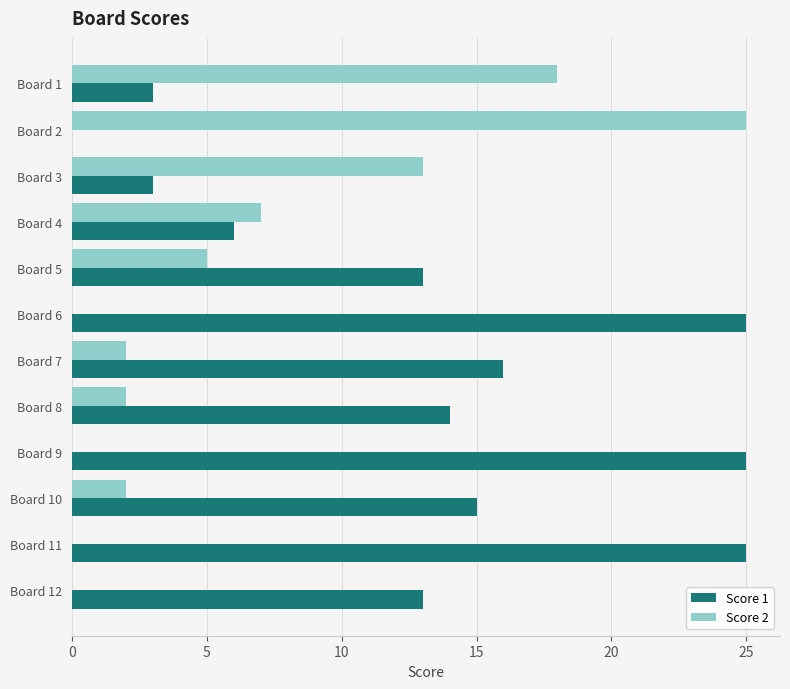

What is the average value of the Score 2 series?

6